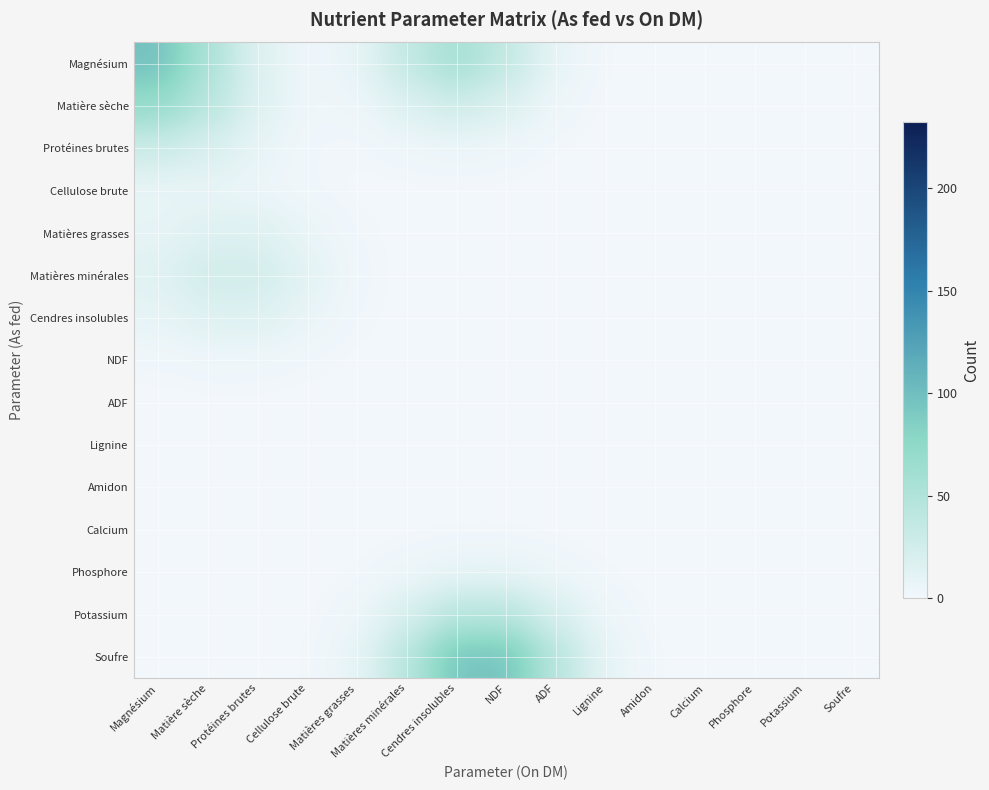

What is the total value across all series at Amidon?

1.1